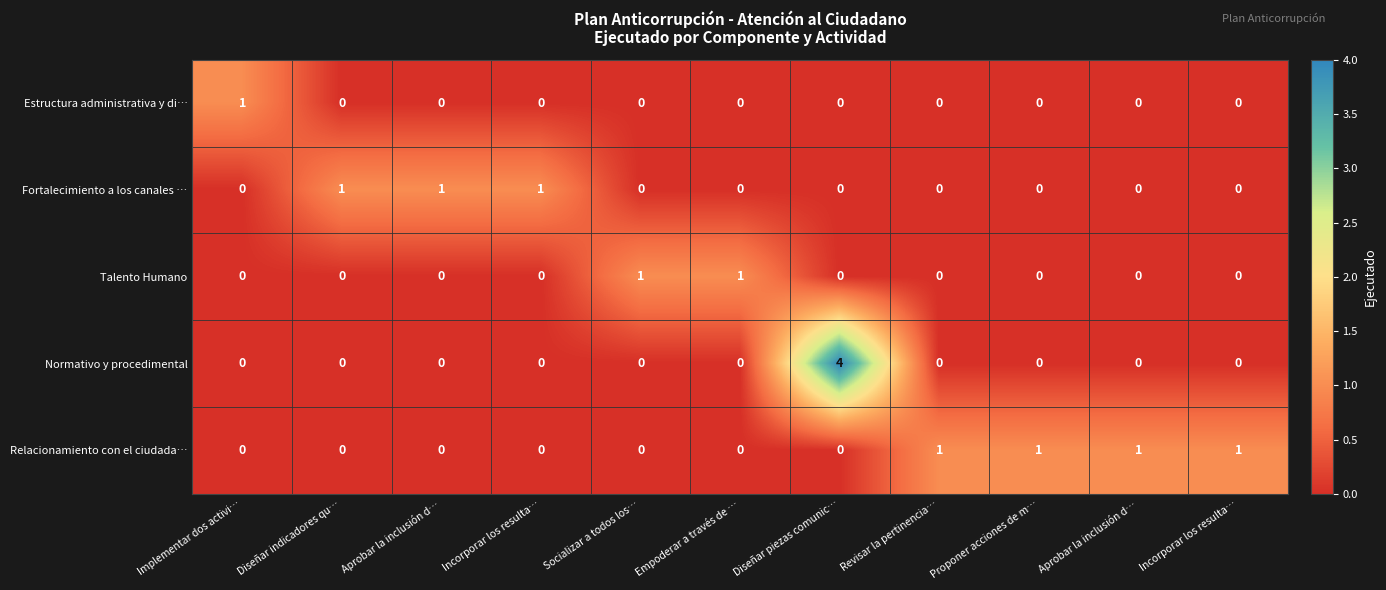

Rank the series at Aprobar la inclusión d… from lowest to highest value.

Estructura administrativa y di…, Talento Humano, Normativo y procedimental, Relacionamiento con el ciudada…, Fortalecimiento a los canales …